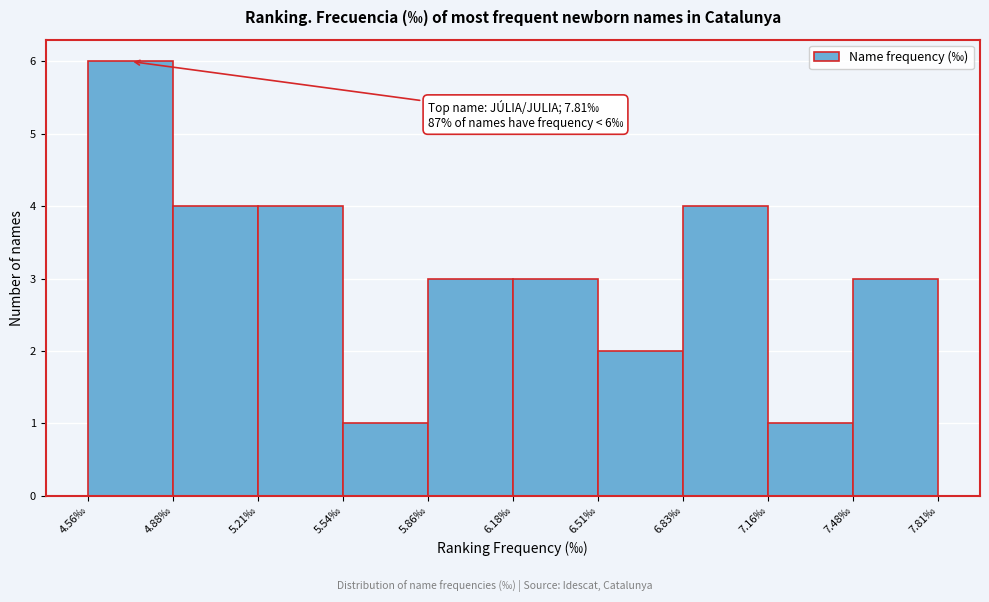

Over which range of the x-axis is the bar tallest?

4.560 to 4.885